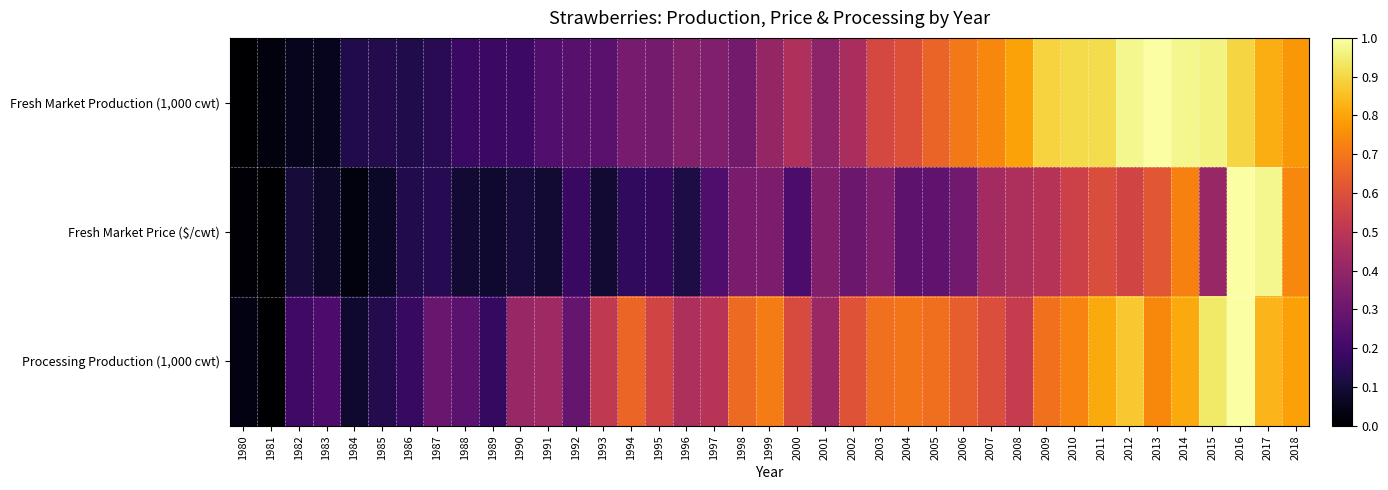

Which label corresponds to the smallest value in the chart?

1980